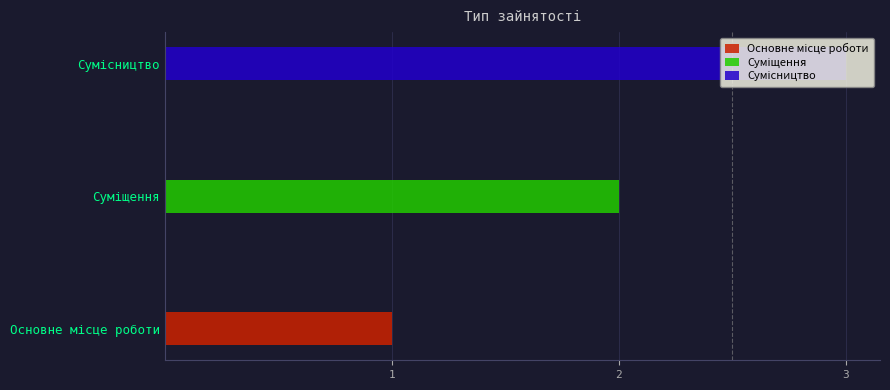

What is the difference between the maximum and minimum values?

2